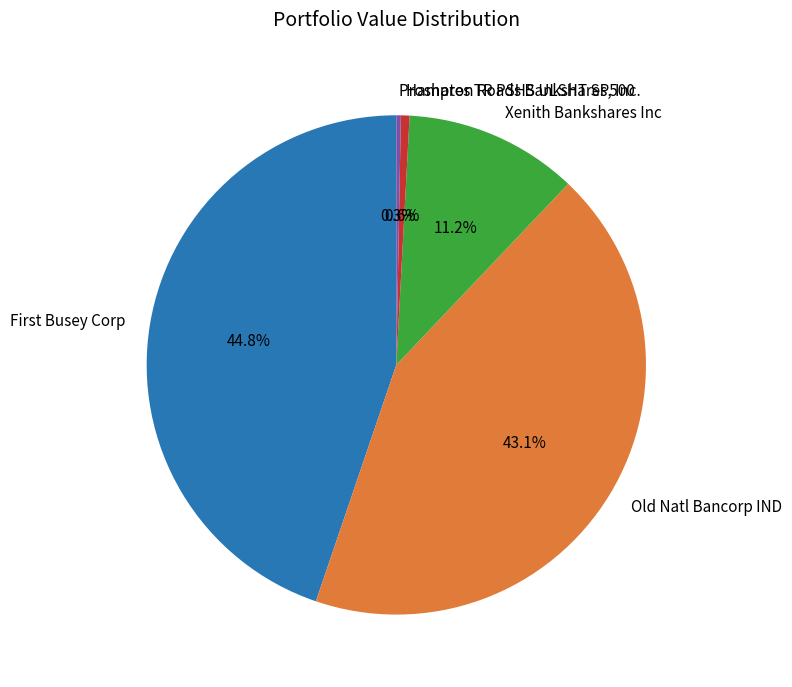

To the nearest percent, what percentage of the pie is Hampton Roads Bankshares, Inc.?

1%